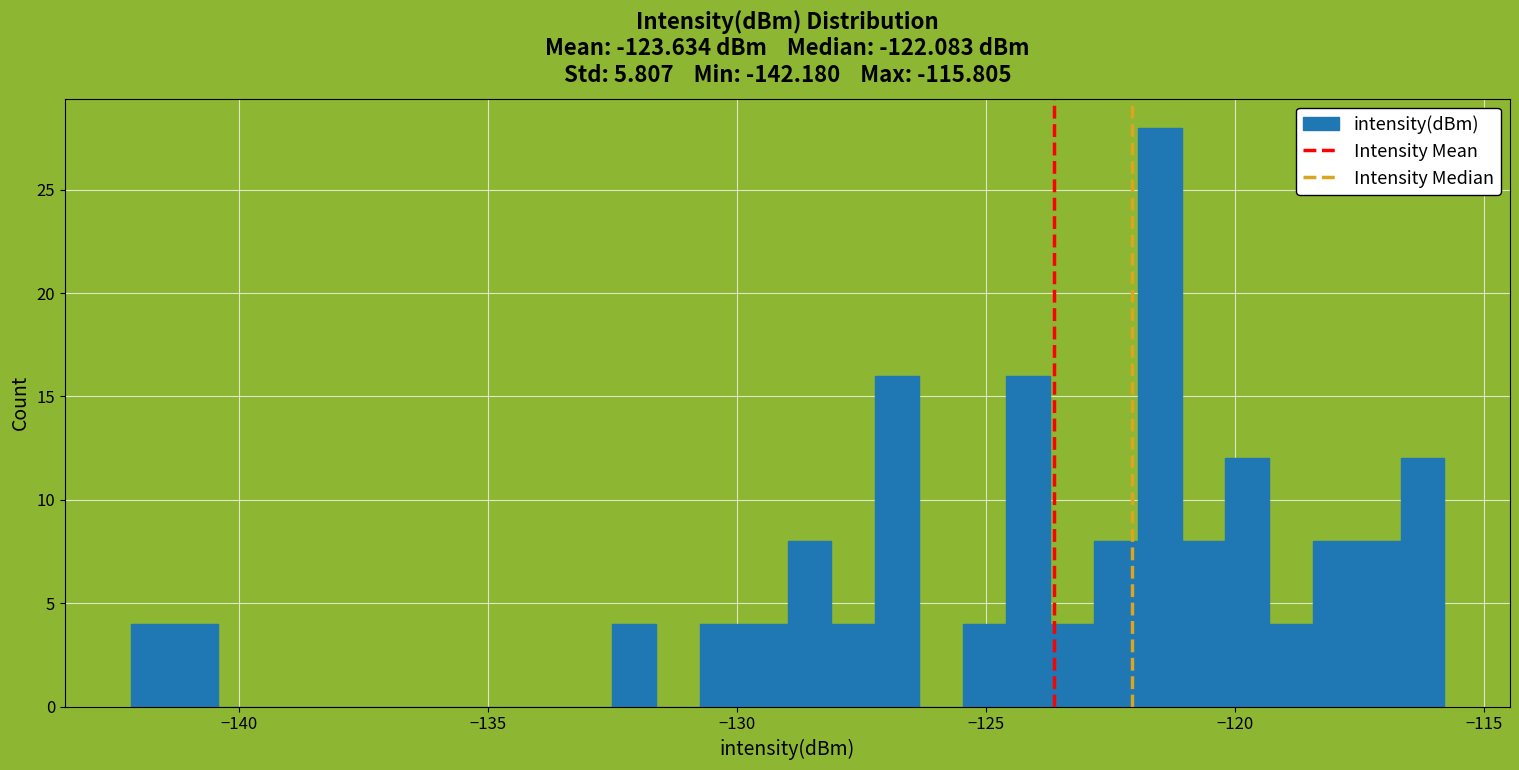

Around what value on the x-axis is the tallest bar? Give the approximate position of its centre, as read against the axis.

-121.5